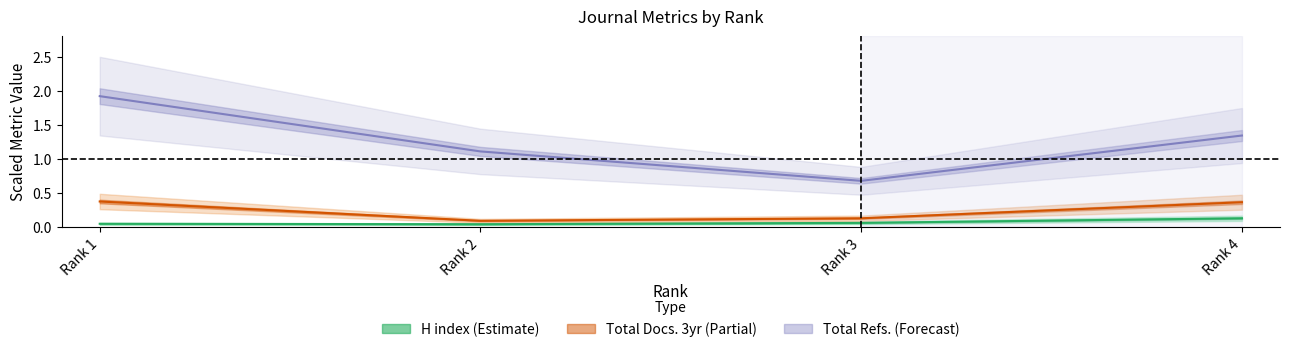

What is the difference between the H index values at Rank 4 and Rank 1?

0.1